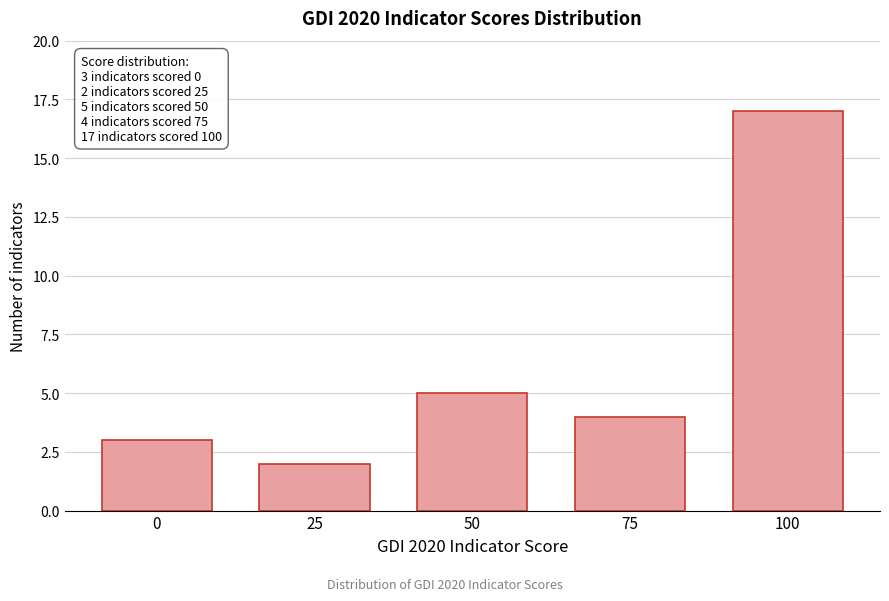

Reading left to right, transcribe all the data shown in this chart.

0=3	25=2	50=5	75=4	100=17